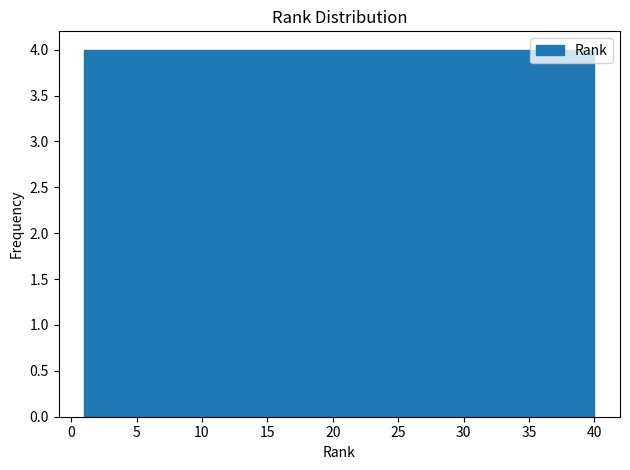

Reading left to right, transcribe this chart: for each bar, give the range it covers on the x-axis and its height. Neither the bar edges nor the heights are printed on the chart, so give them approximately, as read against the axes.

1.0 to 4.9: 4
4.9 to 8.8: 4
8.8 to 12.7: 4
12.7 to 16.6: 4
16.6 to 20.5: 4
20.5 to 24.4: 4
24.4 to 28.3: 4
28.3 to 32.2: 4
32.2 to 36.1: 4
36.1 to 40.0: 4